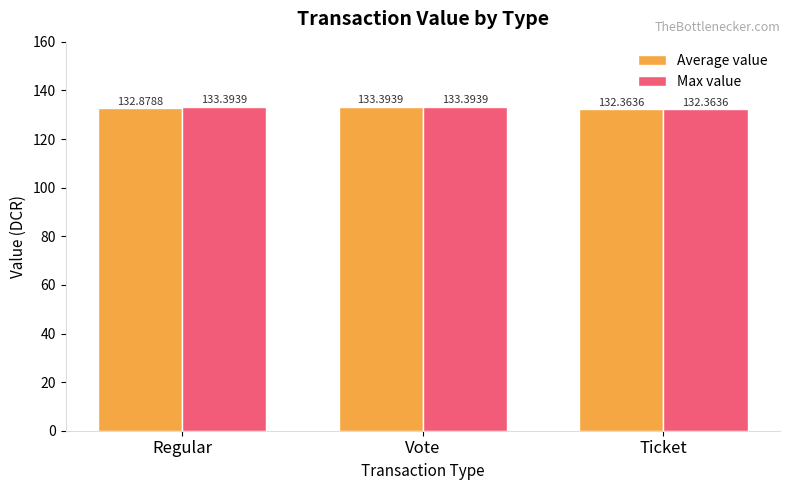

True or false: Average value has a value of 133.4 at Vote.

True